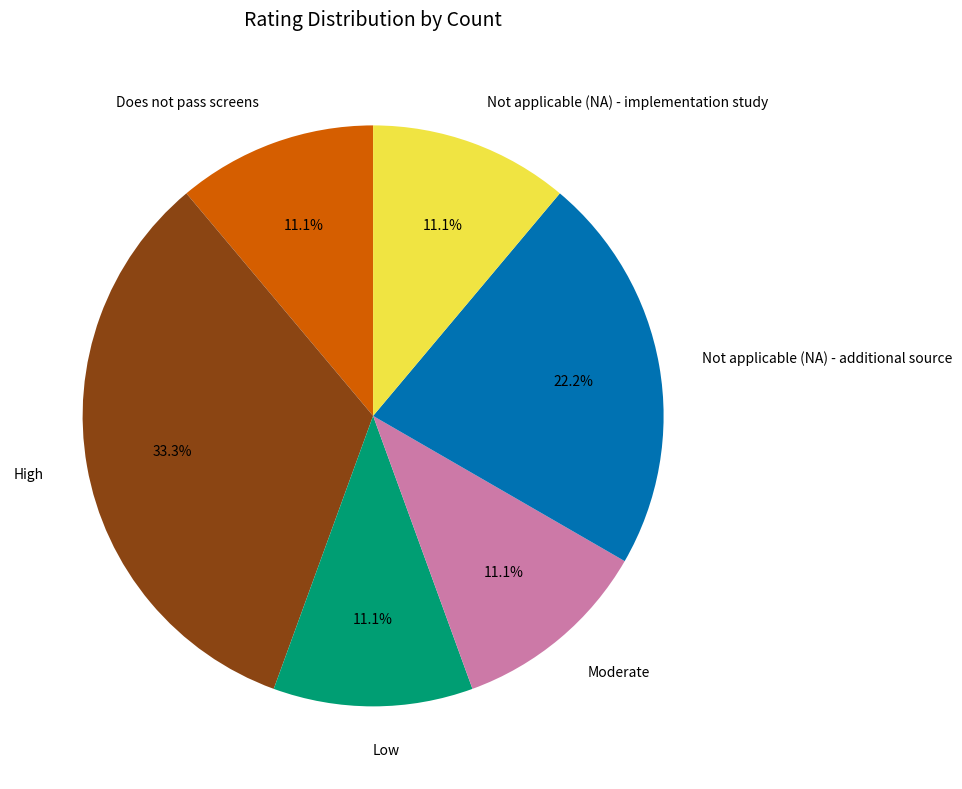

To the nearest percent, what is the average slice percentage?

17%